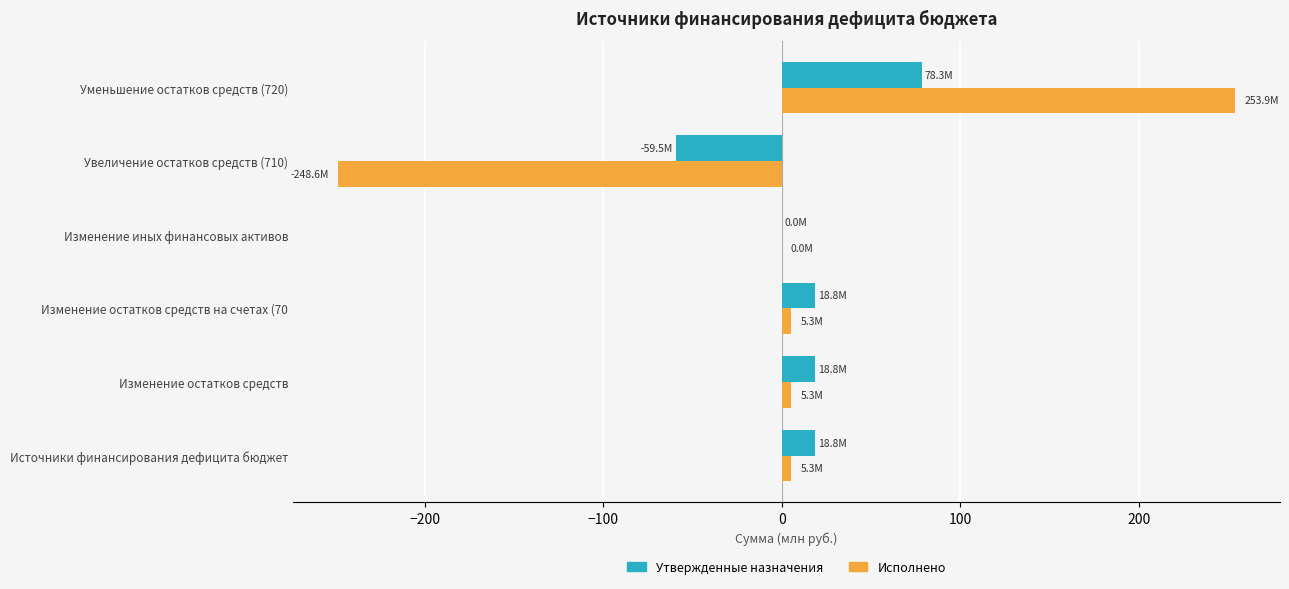

What is the maximum value shown in the chart?

253.9